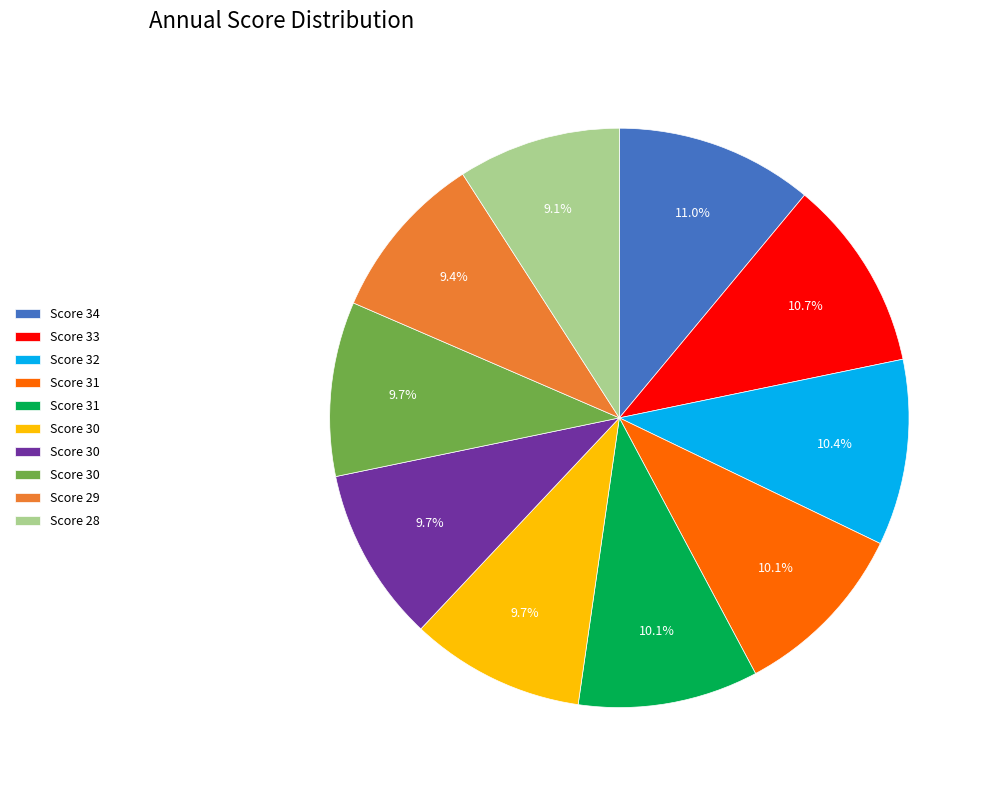

Count the number of slices in the pie.

10